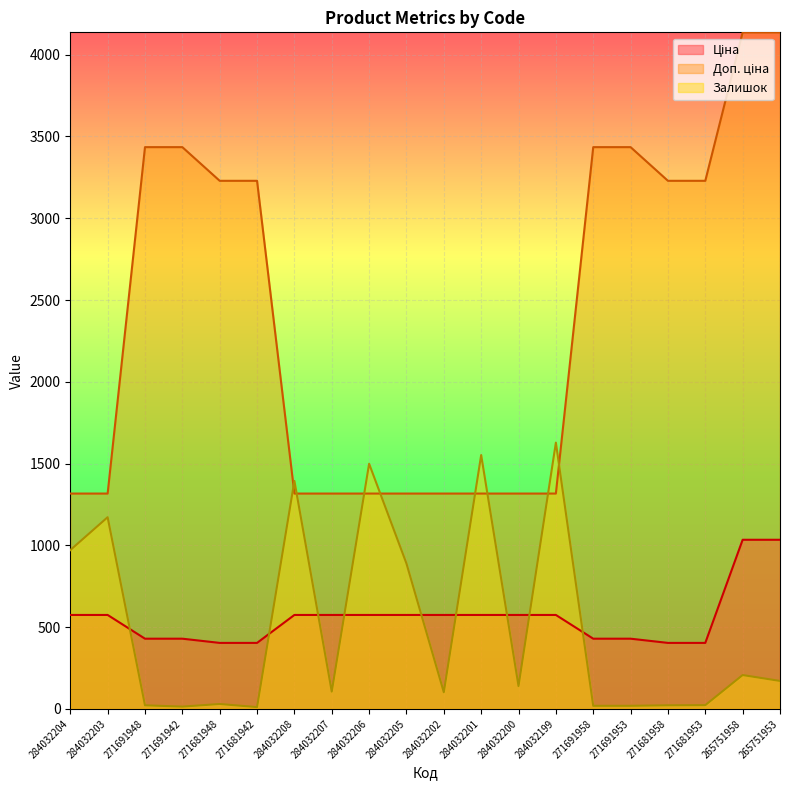

Reading left to right, list all the values displayed in this chart.

Ціна: 574.5	574.5	429.3	429.3	403.6	403.6	574.5	574.5	574.5	574.5	574.5	574.5	574.5	574.5	429.3	429.3	403.6	403.6	1034.1	1034.1
Доп. ціна: 1316.7	1316.7	3434.6	3434.6	3228.8	3228.8	1316.7	1316.7	1316.7	1316.7	1316.7	1316.7	1316.7	1316.7	3434.6	3434.6	3228.8	3228.8	4136.6	4136.6
Залишок: 971.0	1172.0	22.0	14.0	30.0	11.0	1394.0	106.0	1499.0	889.0	102.0	1552.0	140.0	1628.0	19.0	19.0	22.0	23.0	207.0	171.0